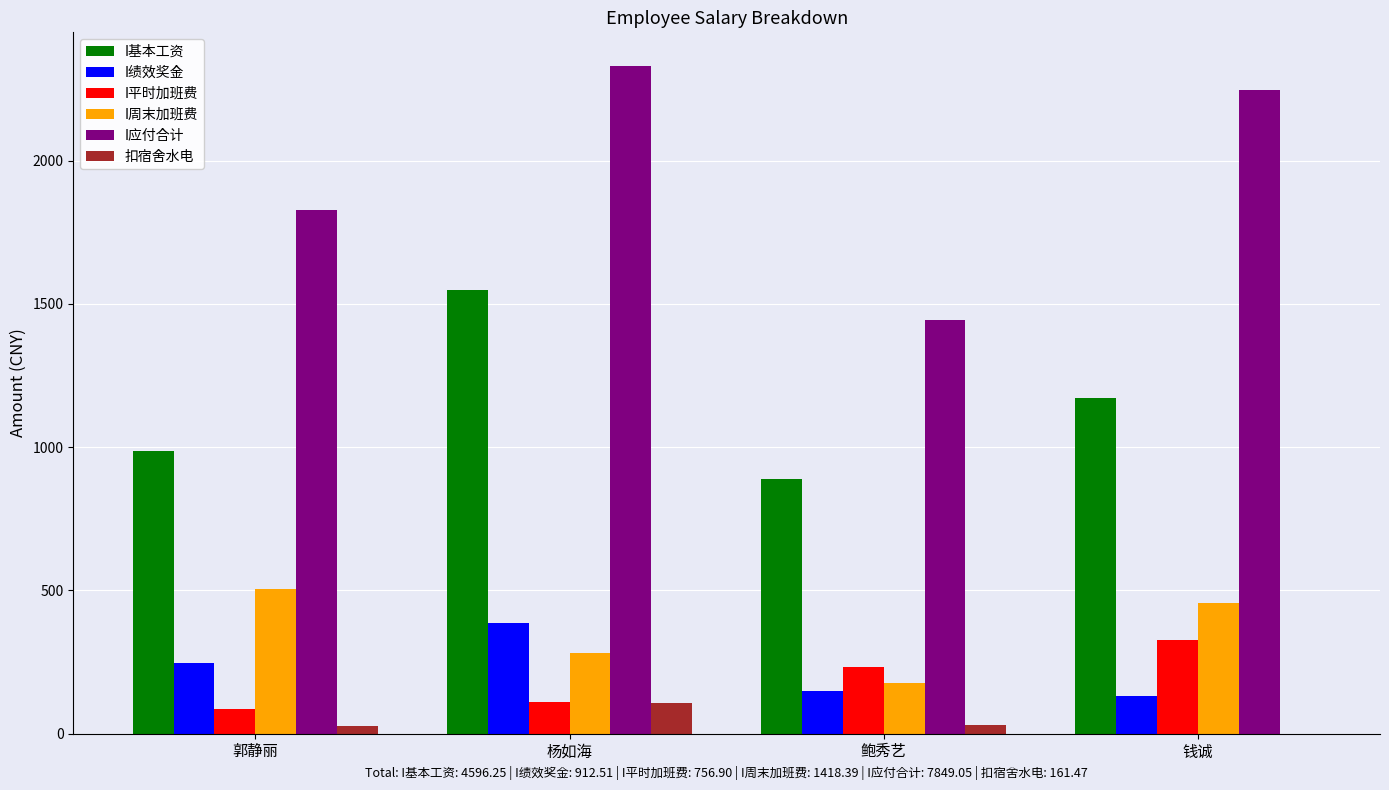

Is the value of I绩效奖金 at 郭静丽 greater than the value of I周末加班费 at 郭静丽?

No